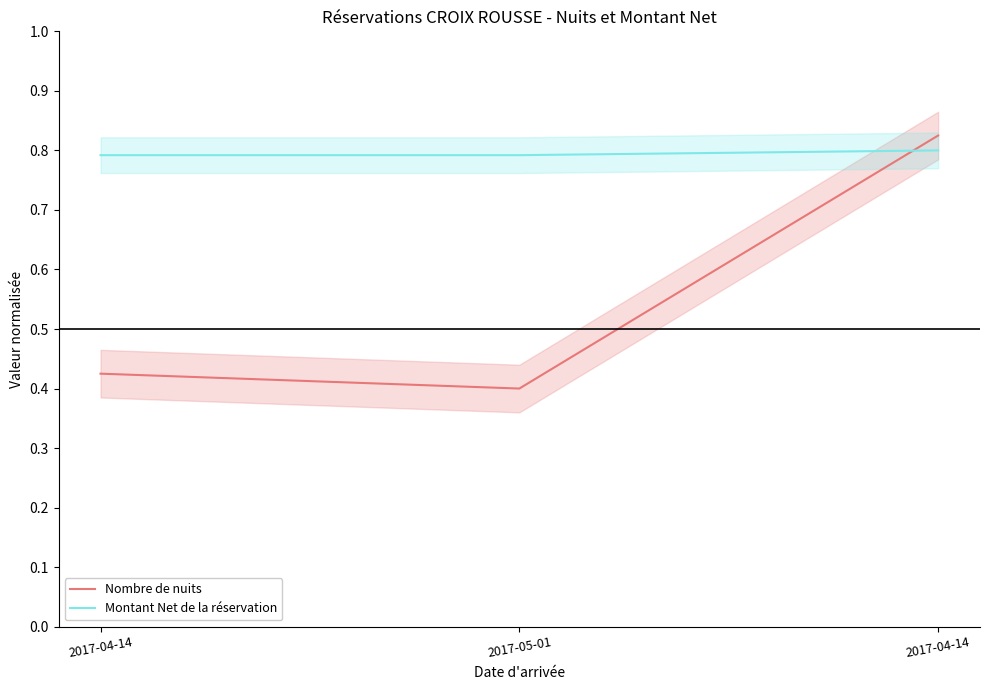

What is the label of the 3rd point from the right?

2017-04-14